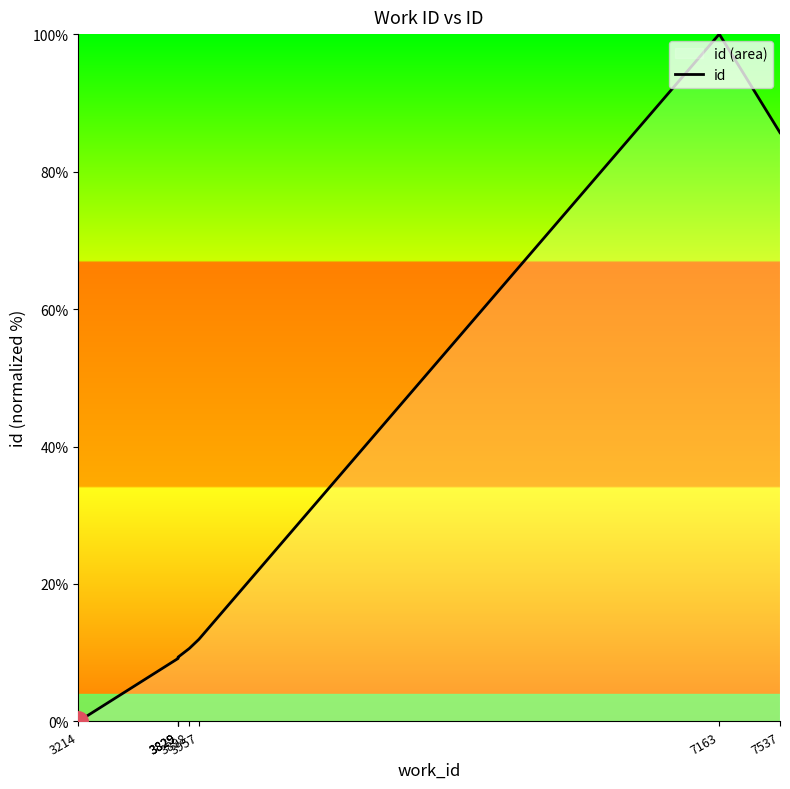

How many lines are shown in the chart?

1